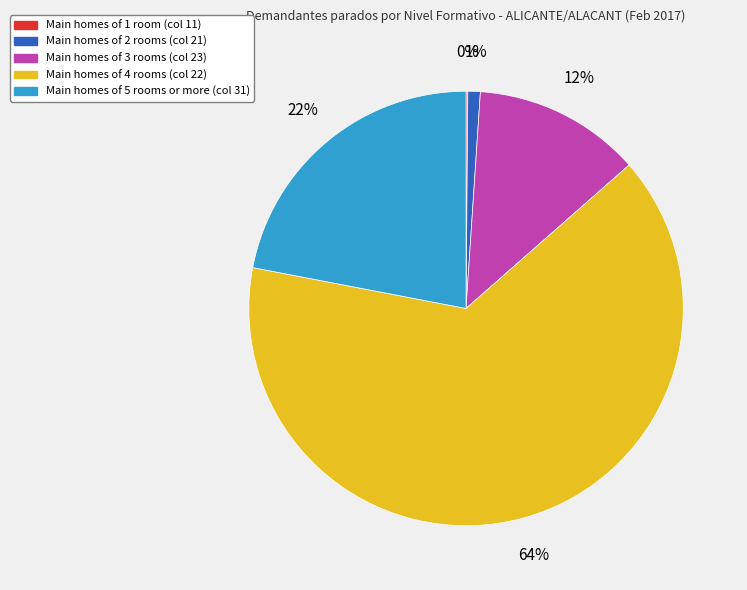

To the nearest percent, what portion does Main homes of 5 rooms or more (col 31) represent?

22%